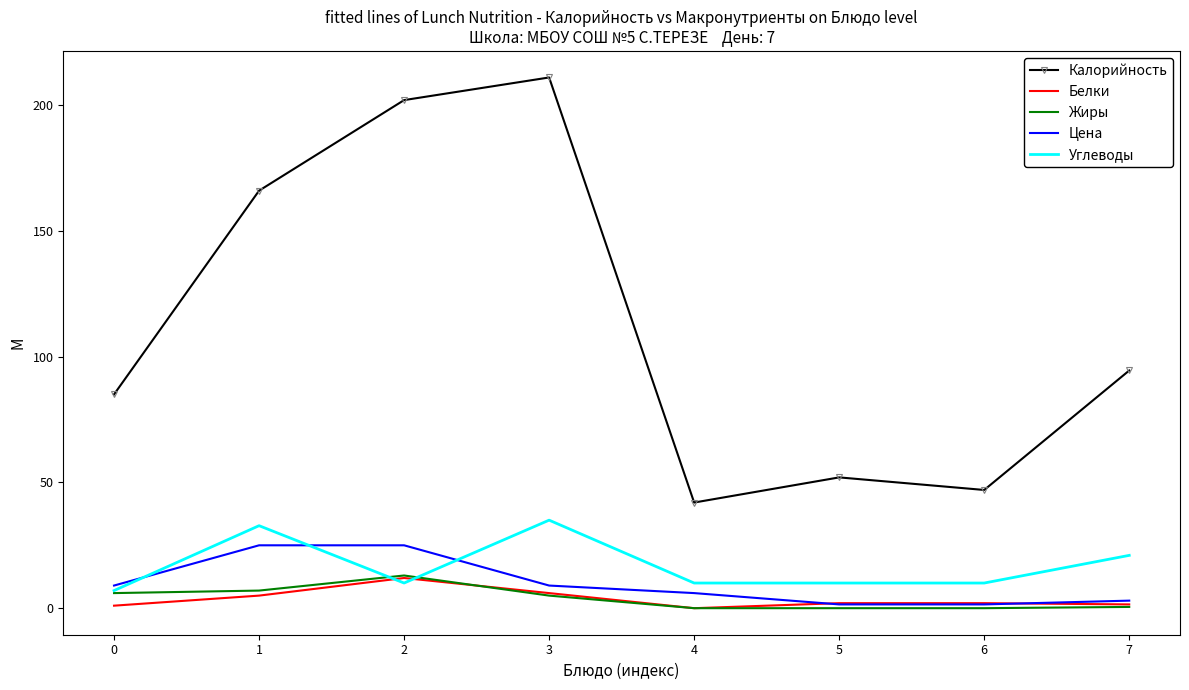

Which series has the largest total across all categories?

Калорийность